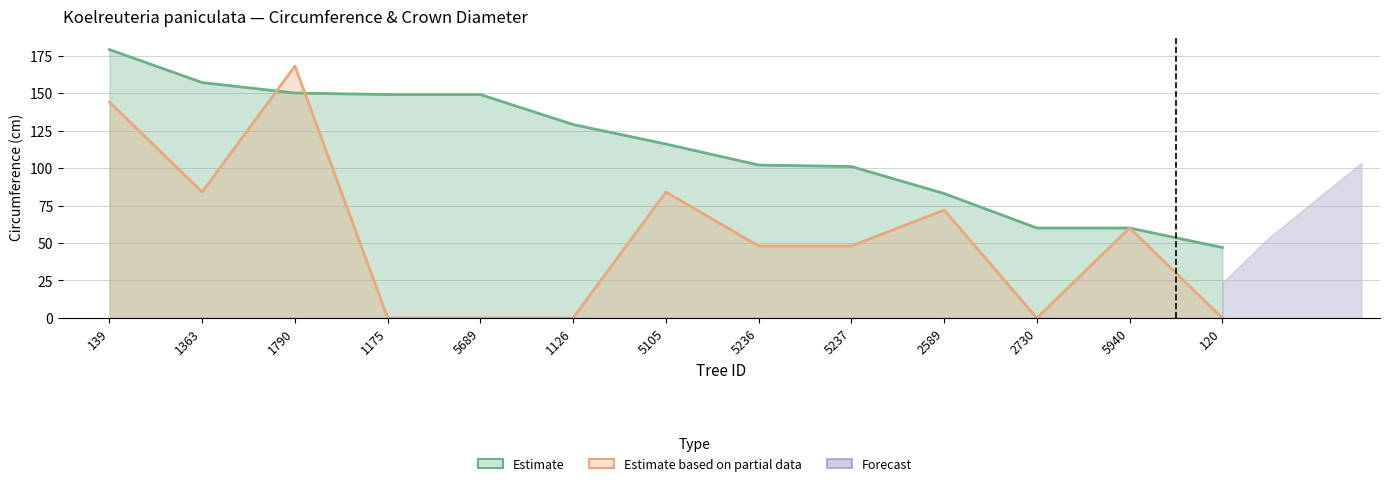

Rank the categories by diametre_couronne value from highest to lowest.

1790, 139, 1363, 5105, 2589, 5940, 5236, 5237, 1175, 5689, 1126, 2730, 120